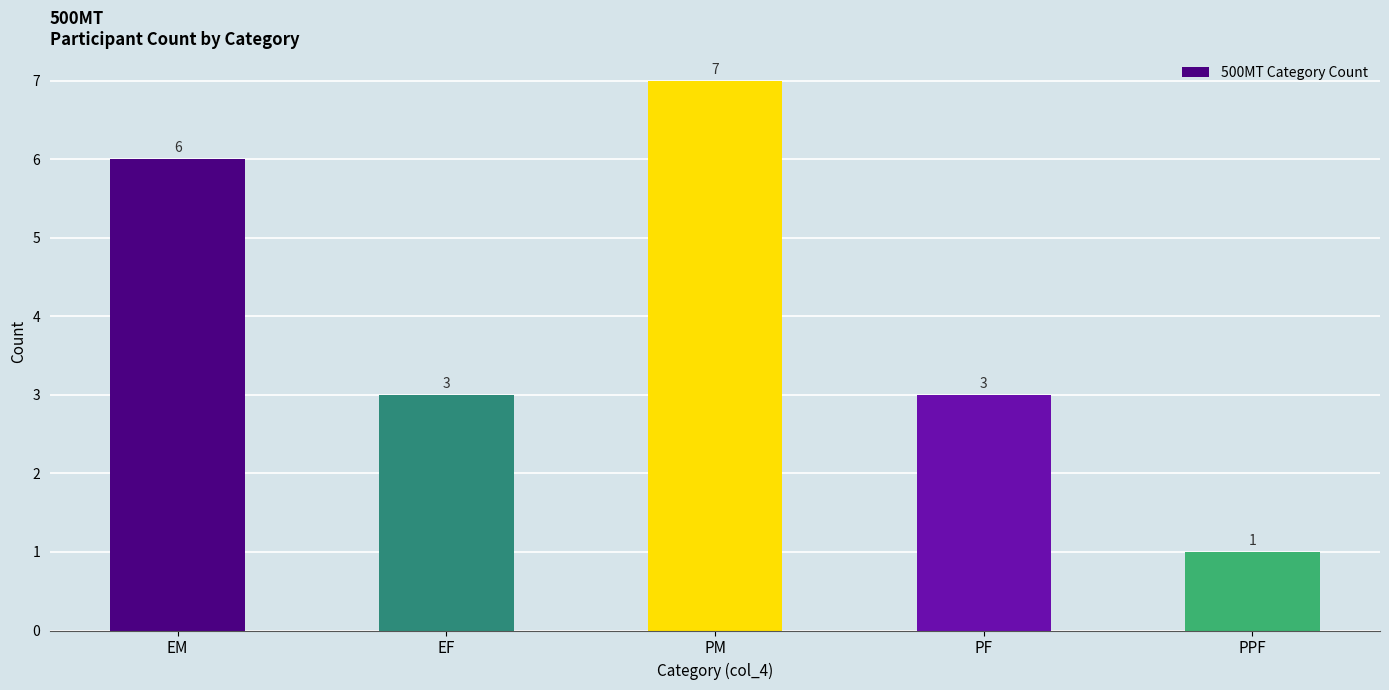

What is the greatest value displayed?

7